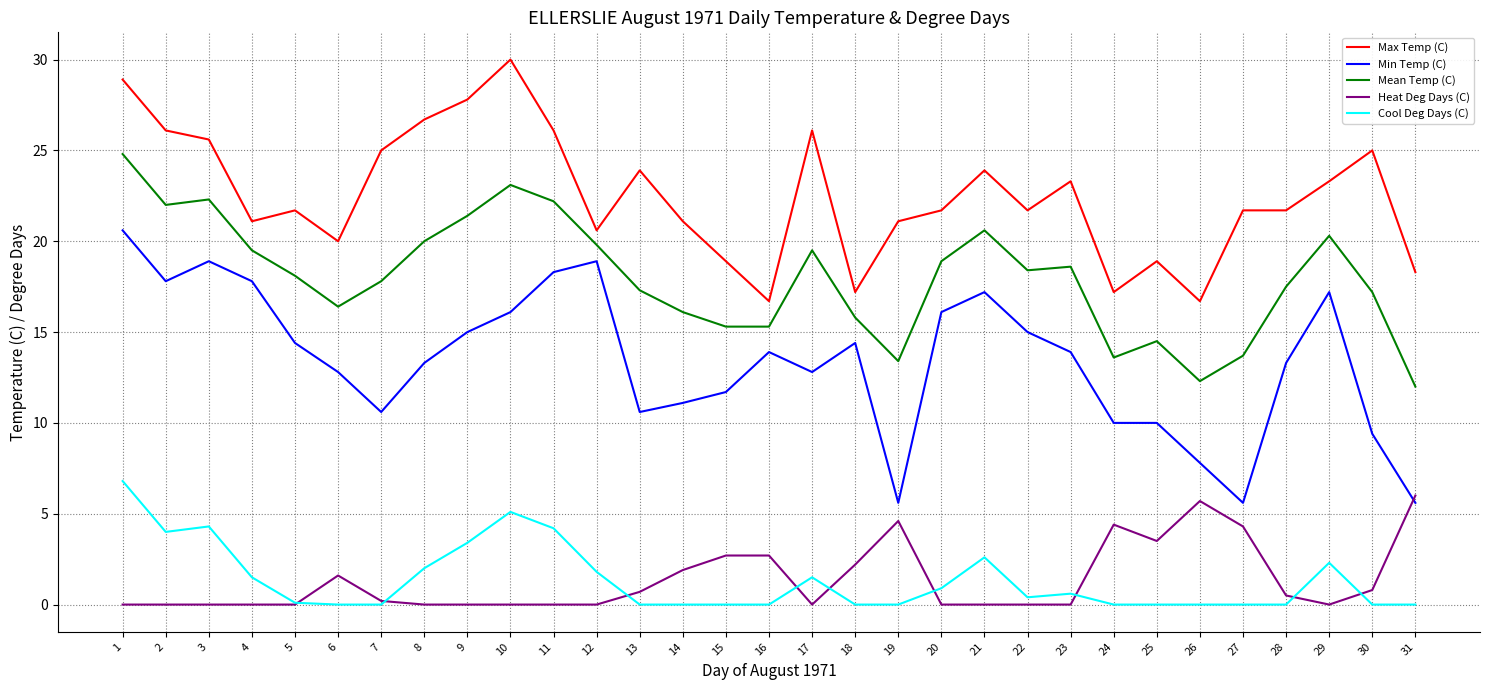

What are all the series names shown in the legend?

Max Temp (C), Min Temp (C), Mean Temp (C), Heat Deg Days (C), Cool Deg Days (C)